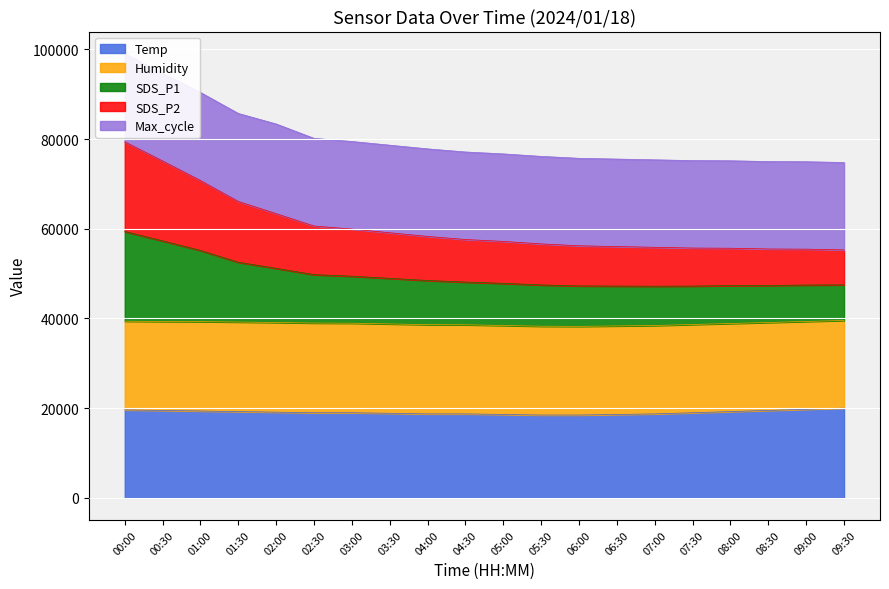

What is the label of the 15th point from the right?

02:30